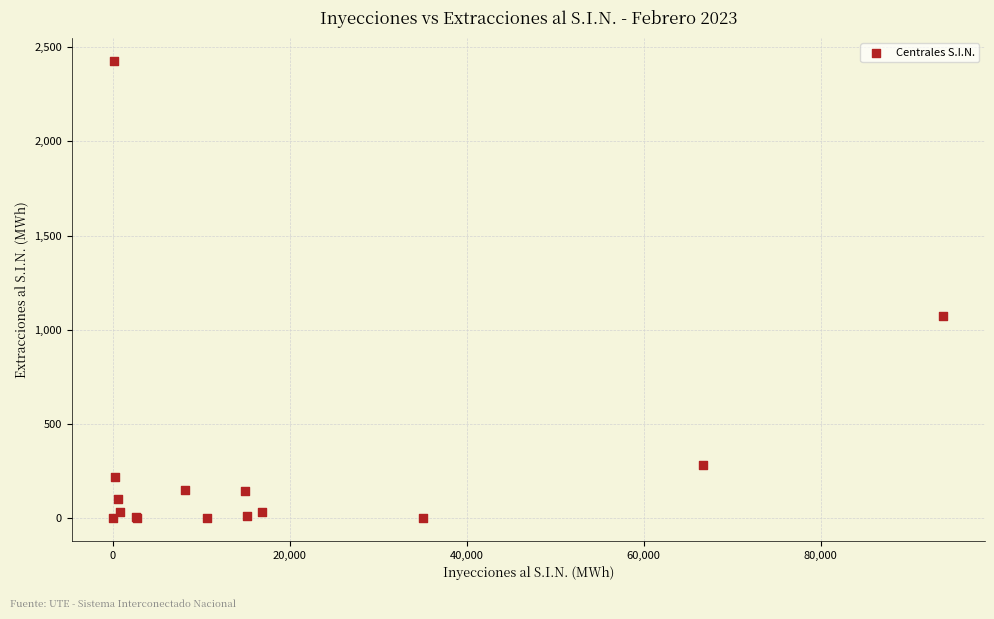

What Y value in the scatter plot is closest to 1213?

1075.3